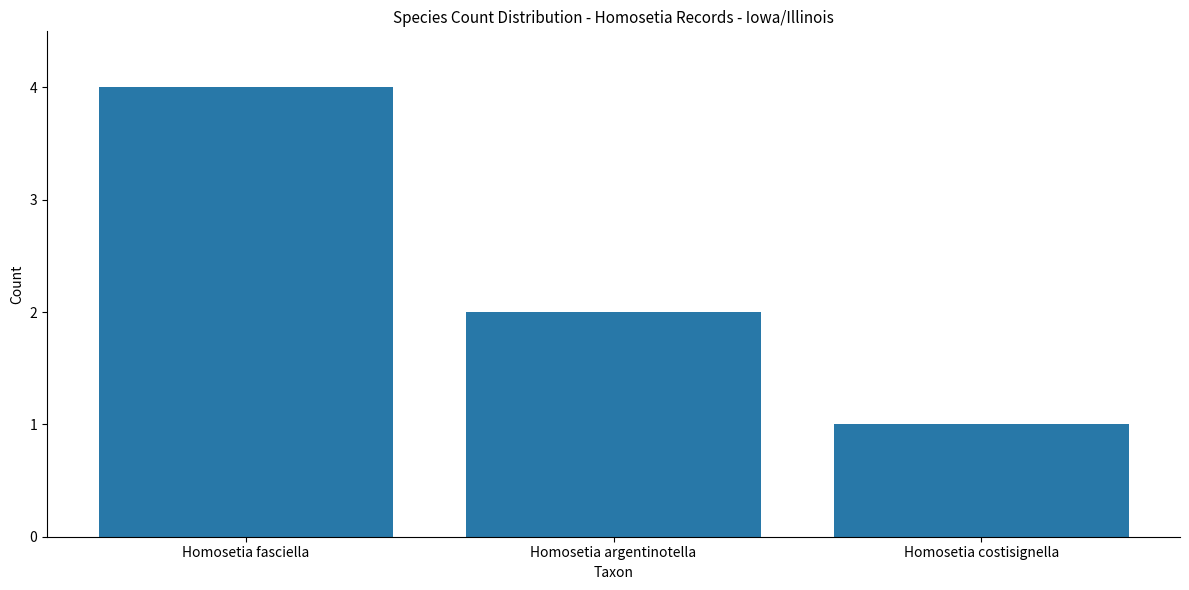

Count the number of categories in the chart.

3